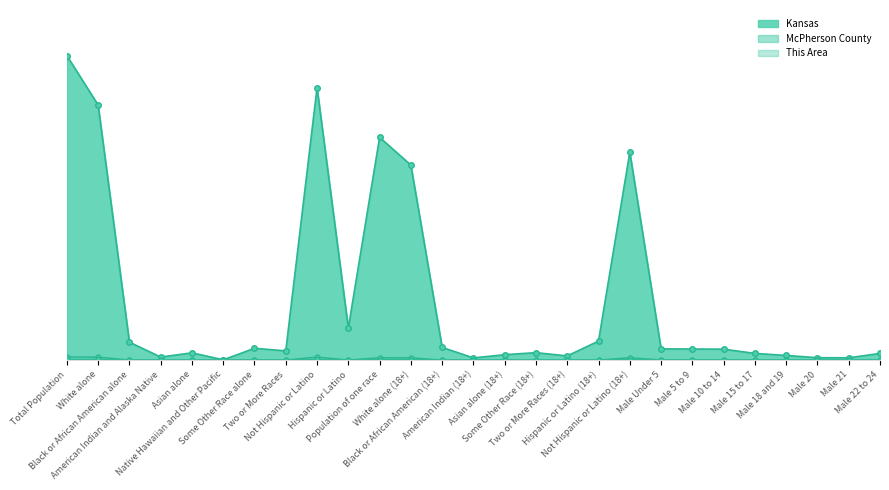

True or false: This Area and McPherson County cross at least once.

False